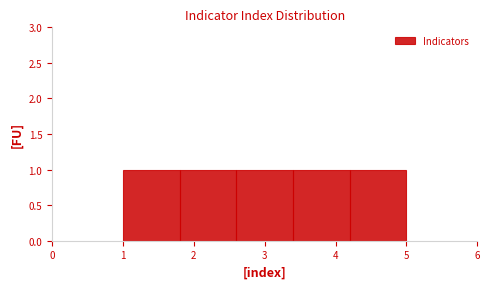

Reading left to right, list every bar in this chart as the range it spans on the x-axis followed by its height. The values are not printed on the chart, so give them approximately, as read against the axis.

1.0 to 1.8: 1
1.8 to 2.6: 1
2.6 to 3.4: 1
3.4 to 4.2: 1
4.2 to 5.0: 1